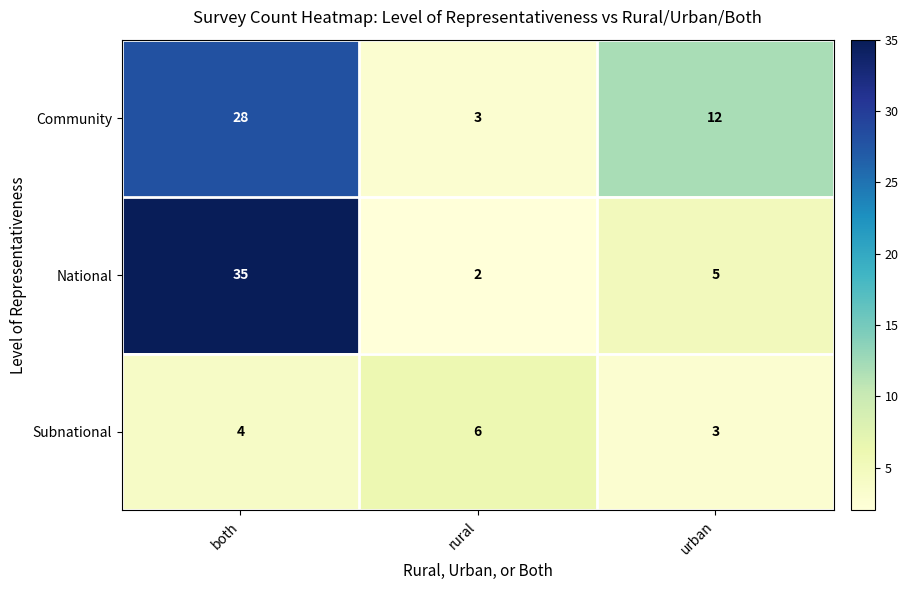

Between rural and urban, which series saw the biggest shift?

Community